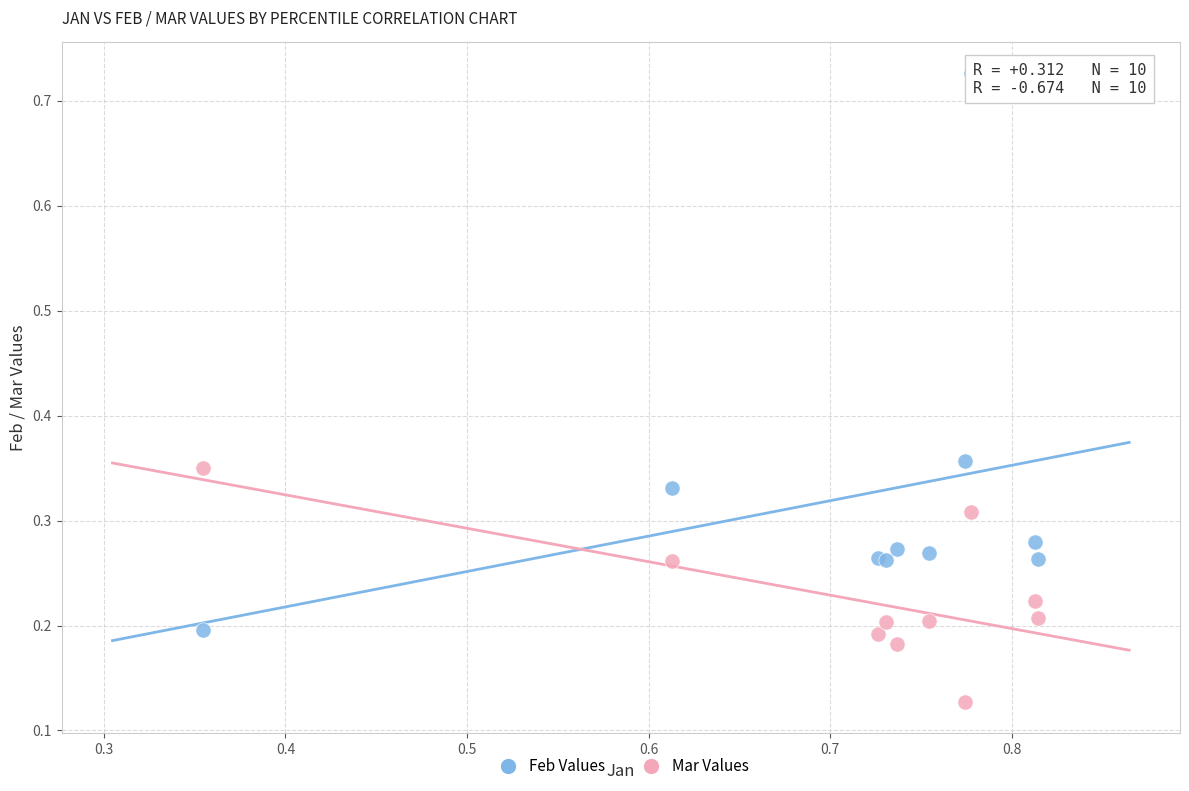

Which series reaches the maximum Y coordinate?

Feb Values